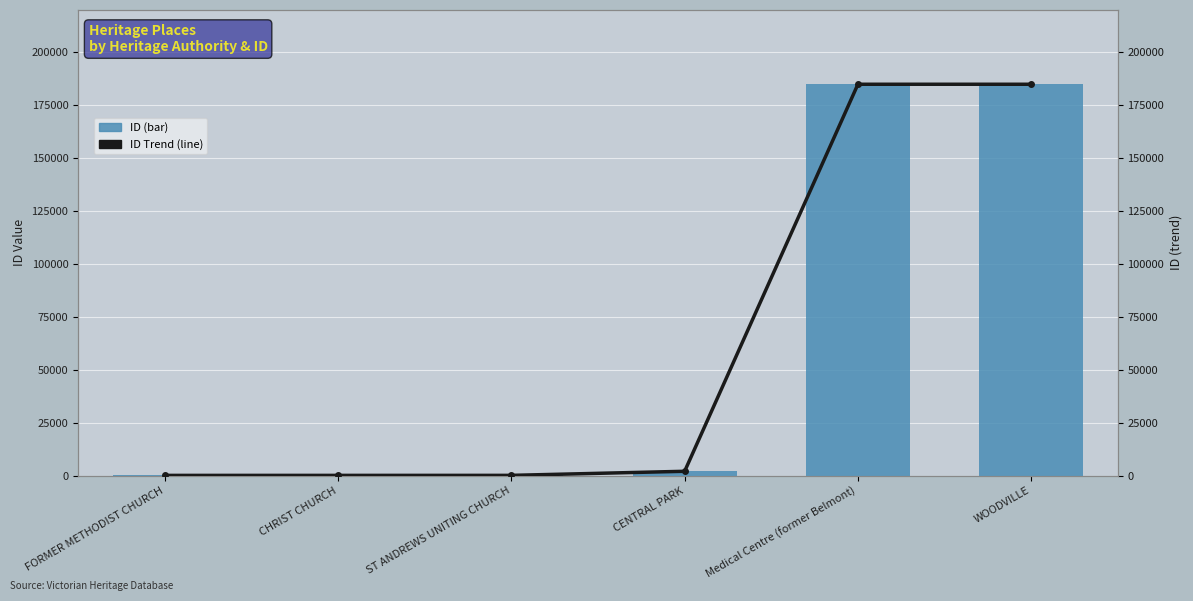

At which category is the sum across all series the highest?

WOODVILLE